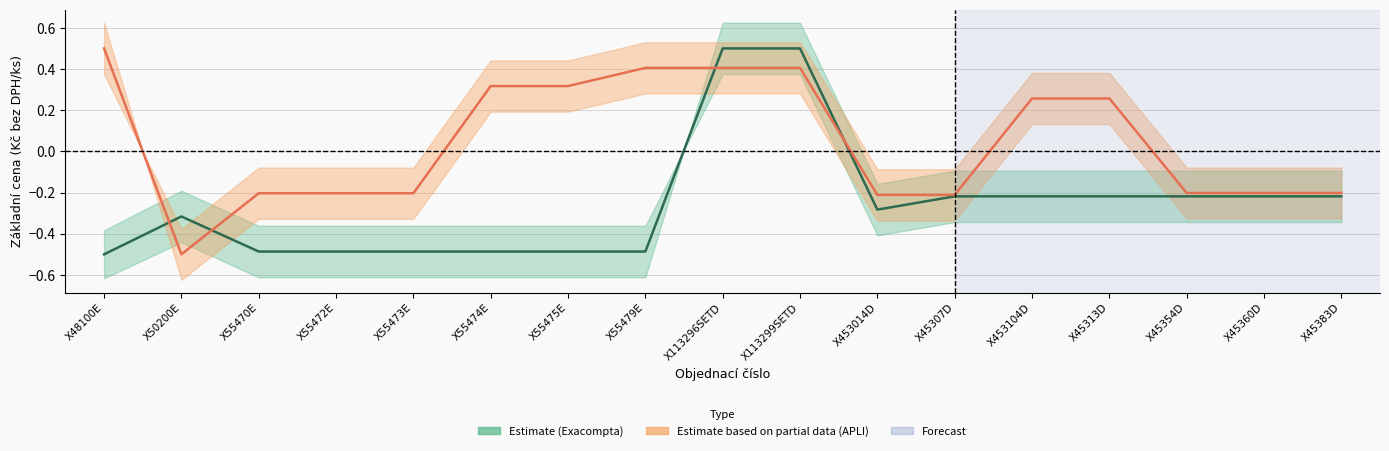

Where is the first local maximum for Základní cena Kč bez DPH/ks - Exacompta?

X50200E